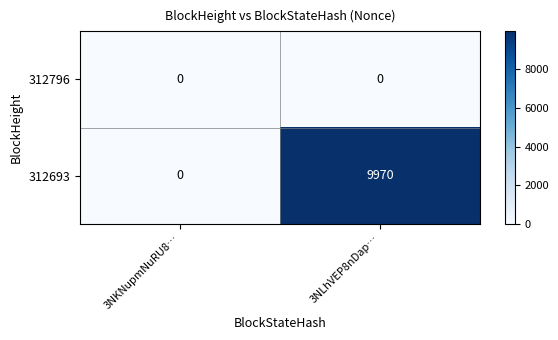

Reading left to right, what are all the values shown in this chart?

312796: 0	0
312693: 0	9970